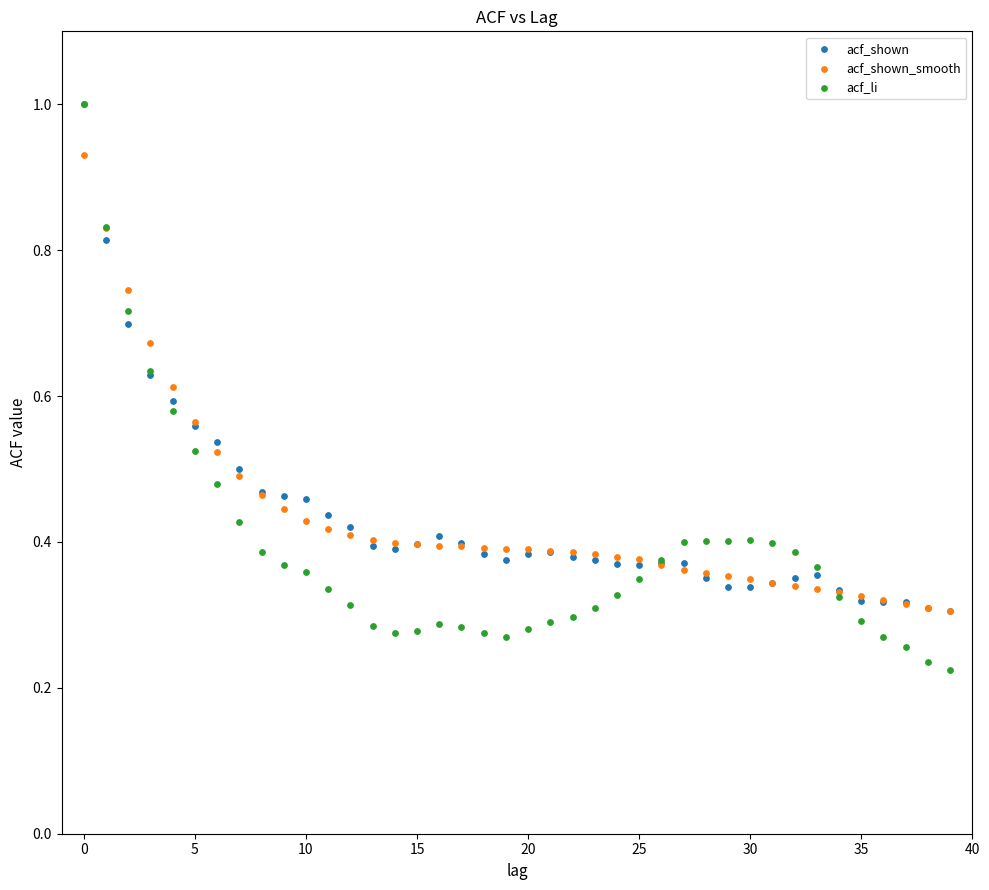

What are all the series names shown in the legend?

acf_shown, acf_shown_smooth, acf_li